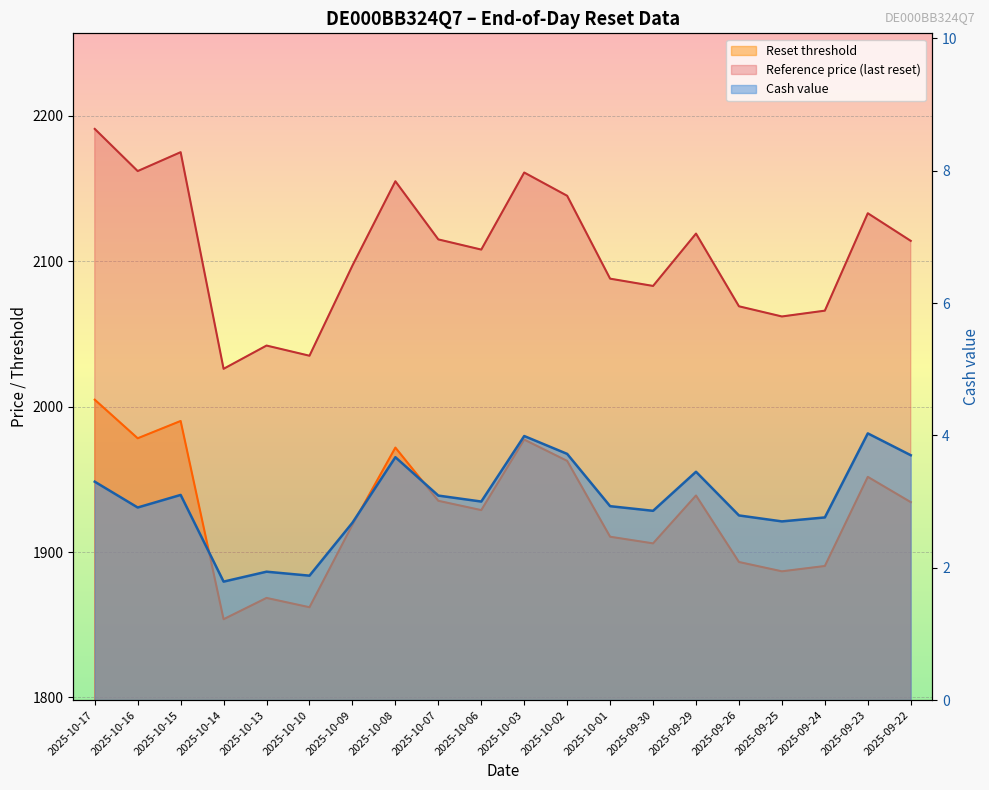

What is the difference between the maximum and minimum values in the Reference price series?

165.0